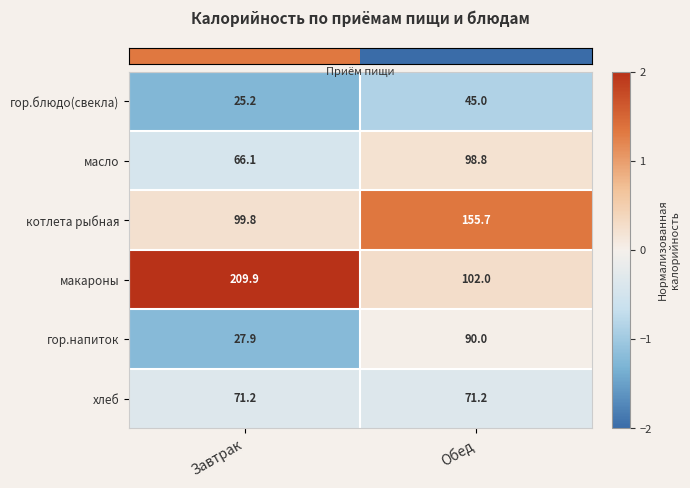

Reading left to right, transcribe all the data shown in this chart.

гор.блюдо(свекла): Завтрак=25.2	Обед=45.0
масло: Завтрак=66.1	Обед=98.8
котлета рыбная: Завтрак=99.8	Обед=155.7
макароны: Завтрак=209.9	Обед=102.0
гор.напиток: Завтрак=27.9	Обед=90.0
хлеб: Завтрак=71.2	Обед=71.2